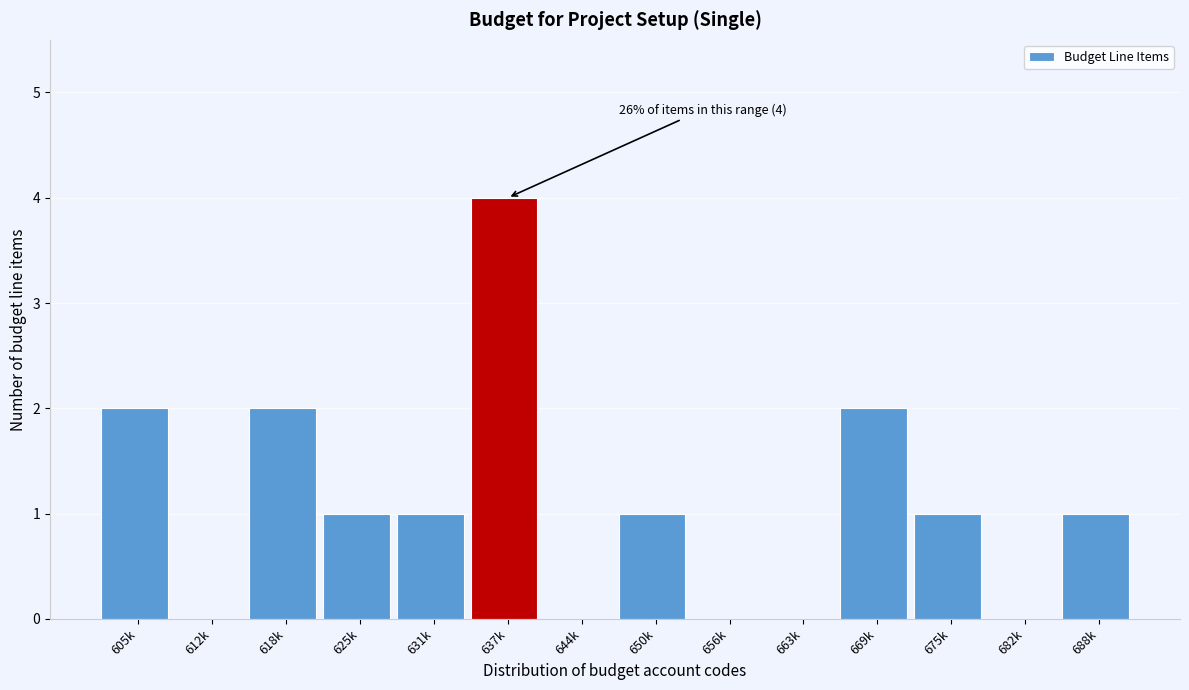

Reading right to left, what are all the values shown in this chart?

688k=1	682k=0	675k=1	669k=2	663k=0	656k=0	650k=1	644k=0	637k=4	631k=1	625k=1	618k=2	612k=0	605k=2